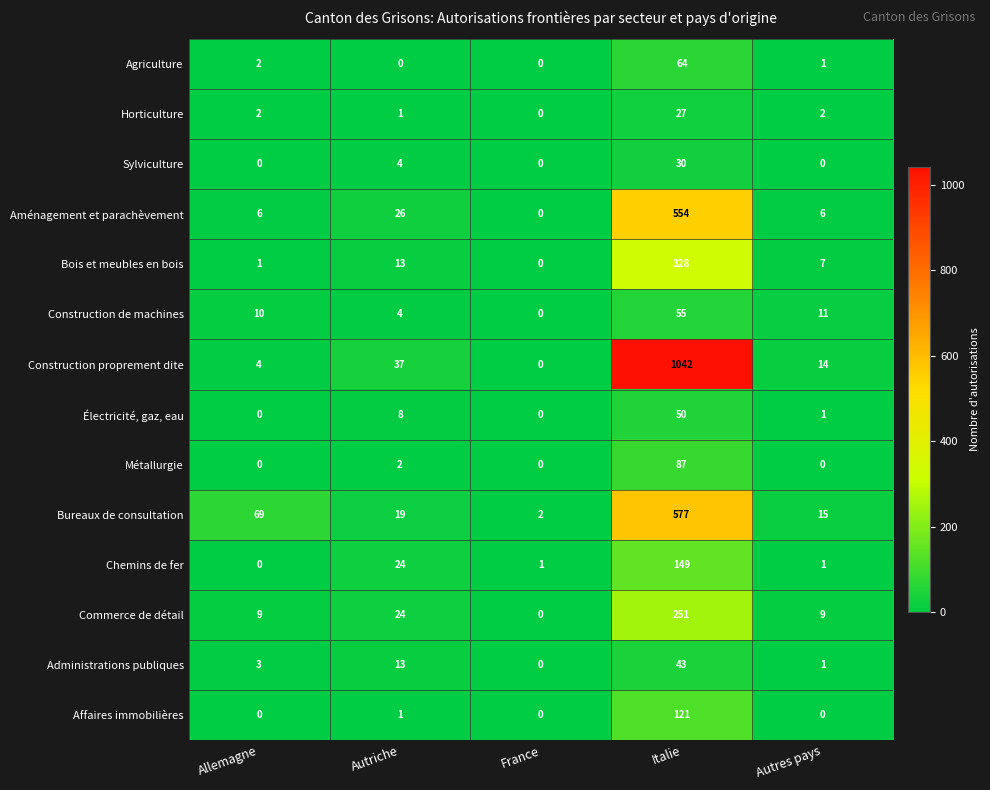

The value of Construction proprement dite at France is 703. True or false?

False